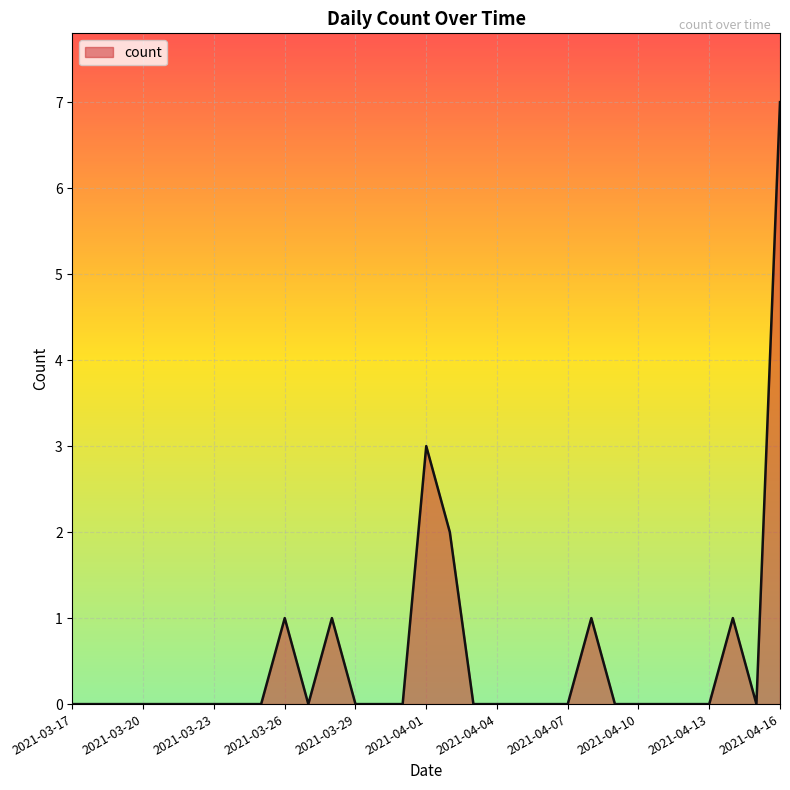

What is the maximum value shown in the chart?

7